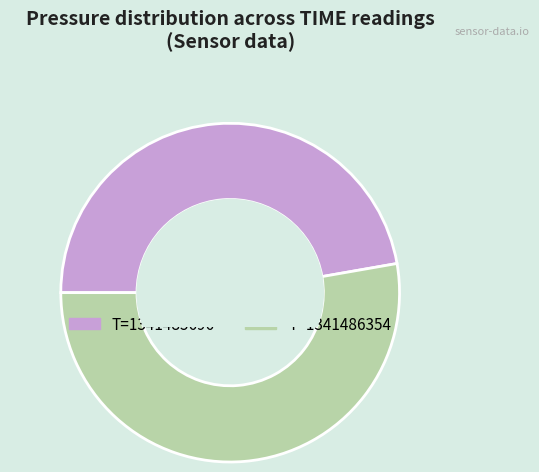

Approximately how many times larger is the value at T=1341485696 compared to T=1341486354?

0.9